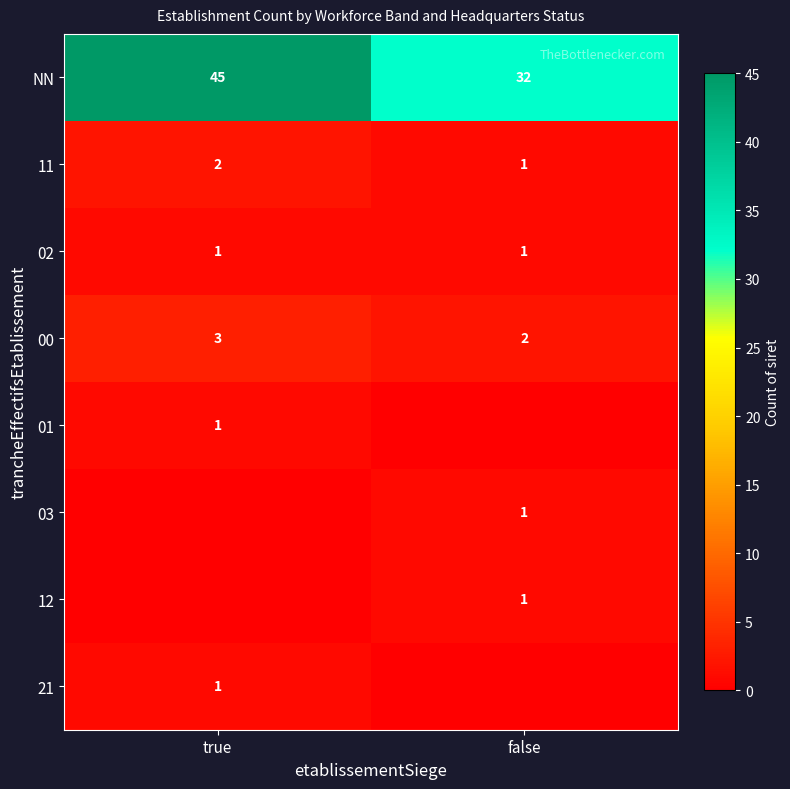

Is it true that NN equals 45 at false?

False